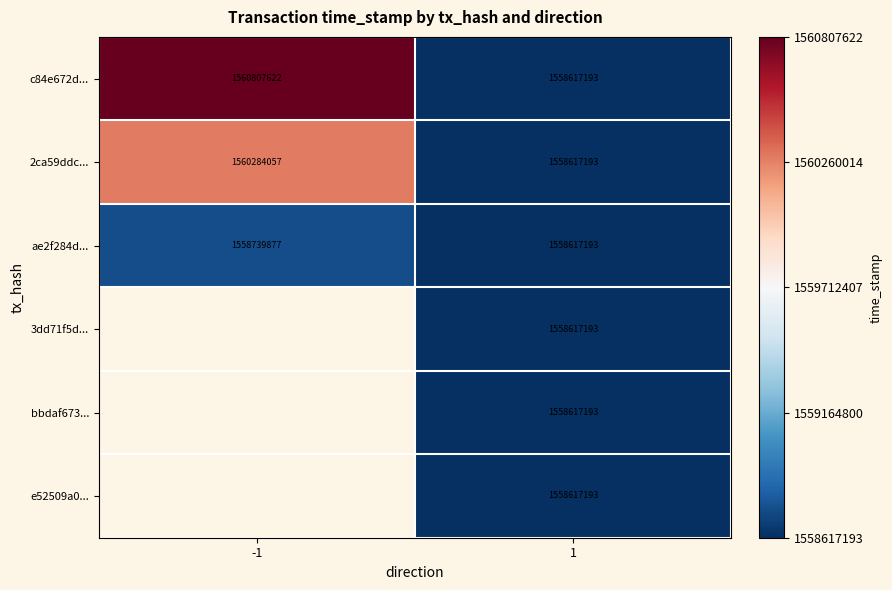

Where is c84e672d... nearest to the value 1559712407?

1